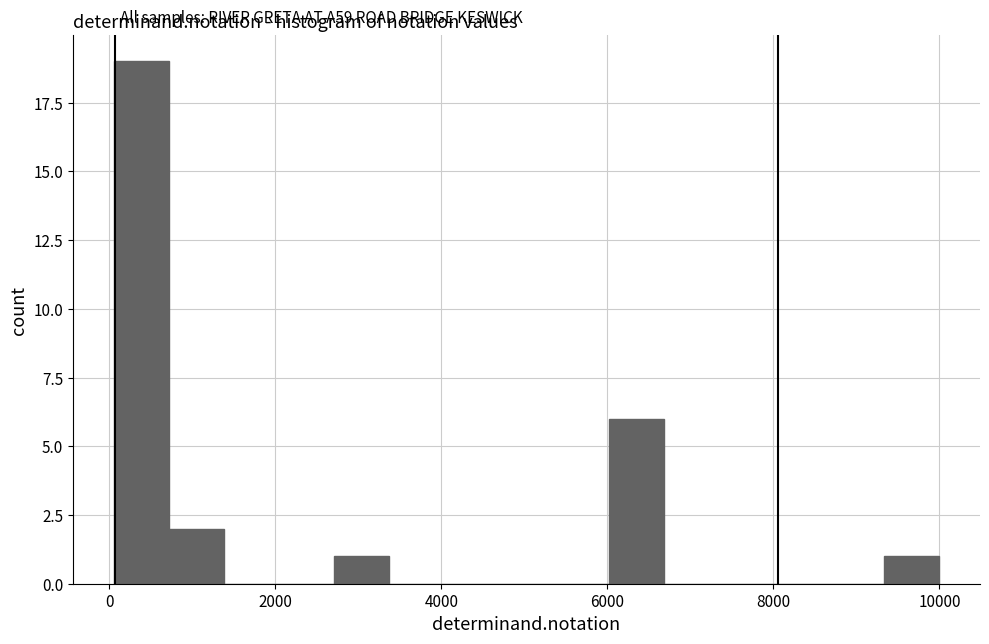

Around what value on the x-axis is the tallest bar? Give the approximate position of its centre, as read against the axis.

400